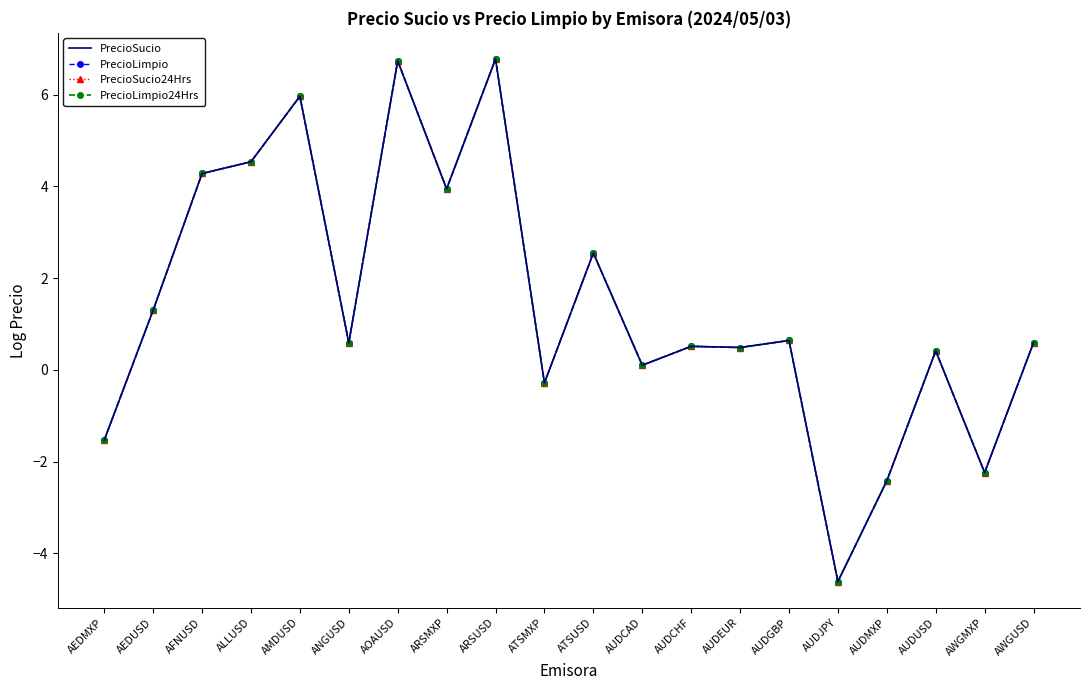

How many values in the PrecioLimpio24Hrs series exceed 0?

15